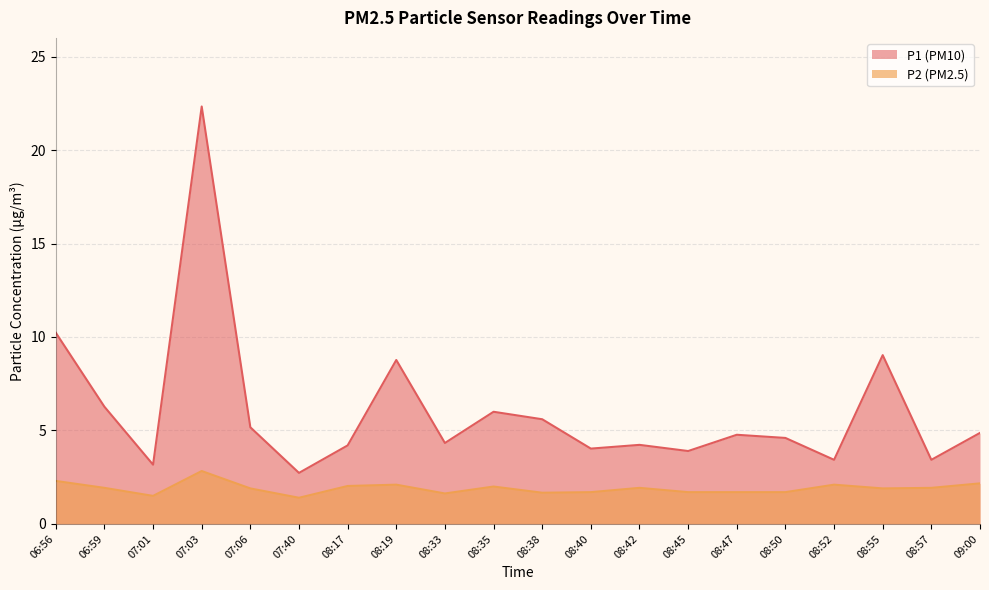

What is the average value of the P2 series?

1.9